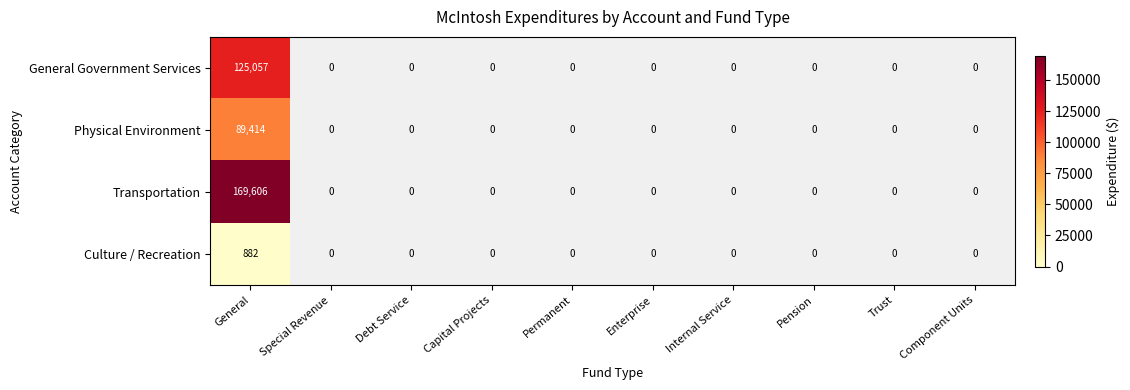

The value of Physical Environment at Permanent is -51365. True or false?

False